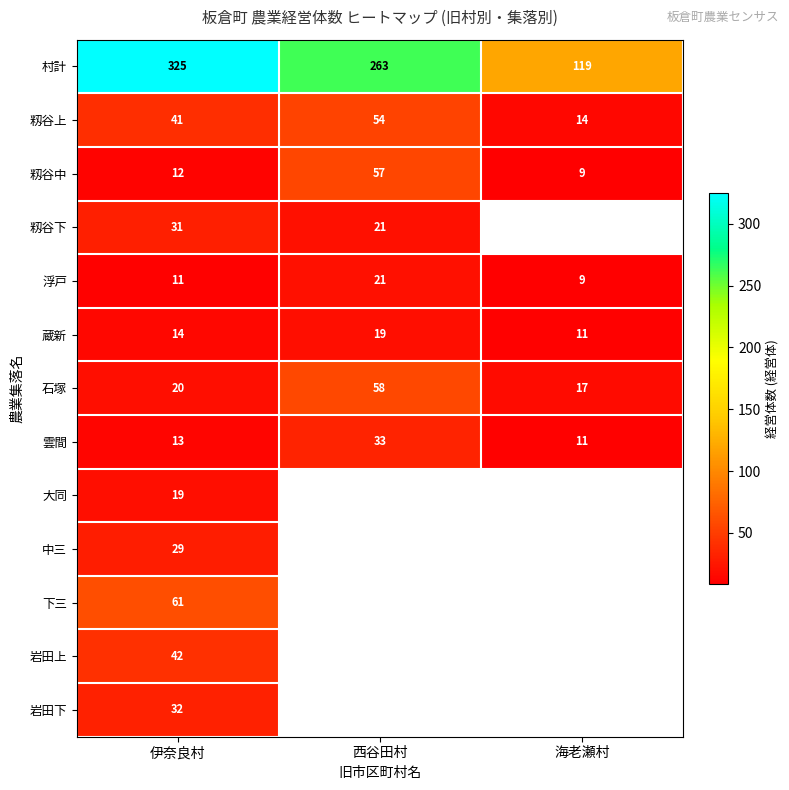

Which has a higher value, 海老瀬村 or 西谷田村?

西谷田村